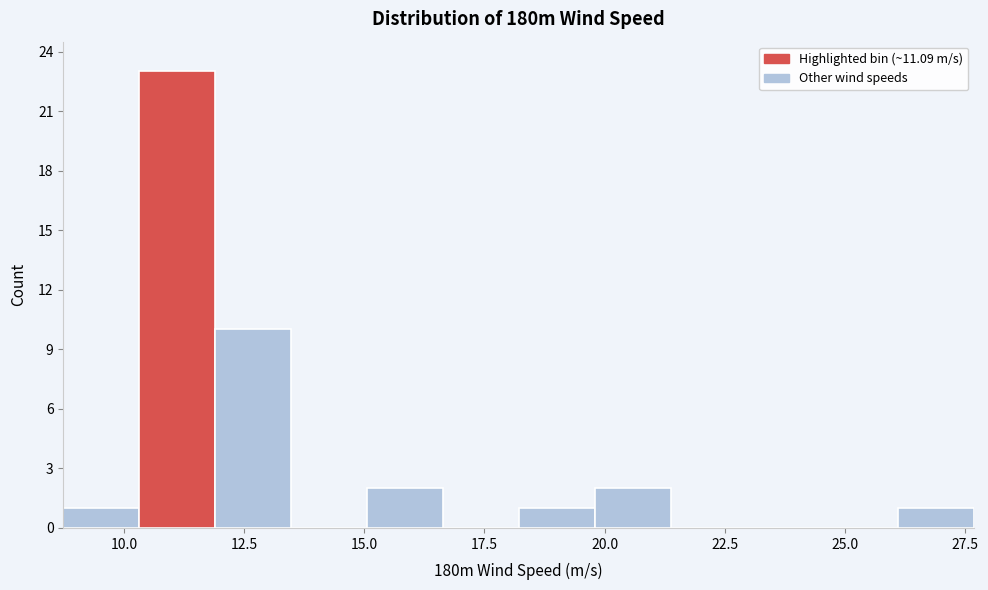

Read against the x-axis, roughly where is the centre of the tallest bar?

11.0